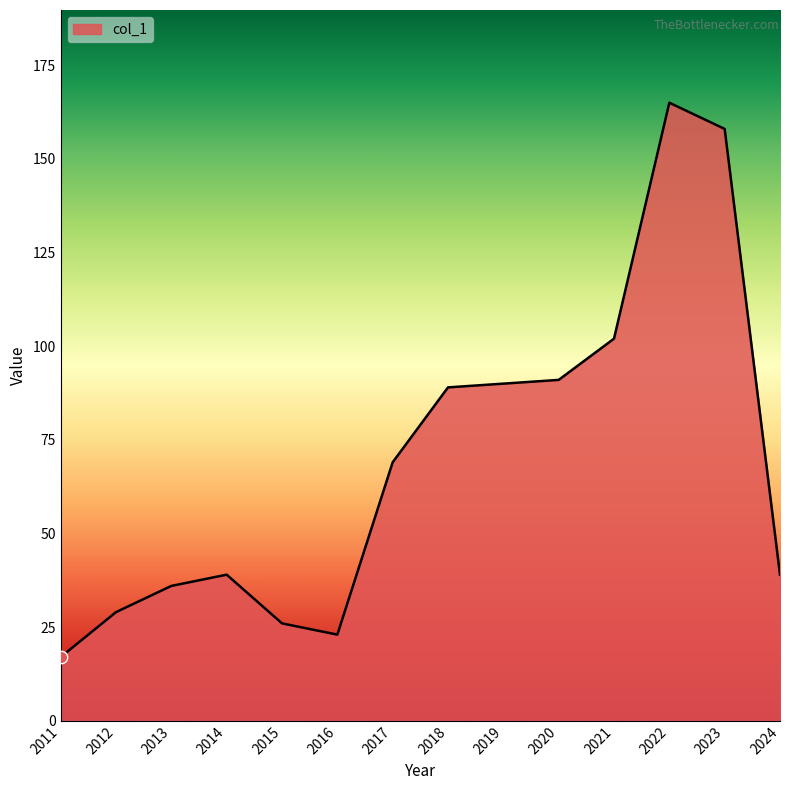

Between 2024 and 2013, which is larger?

2024